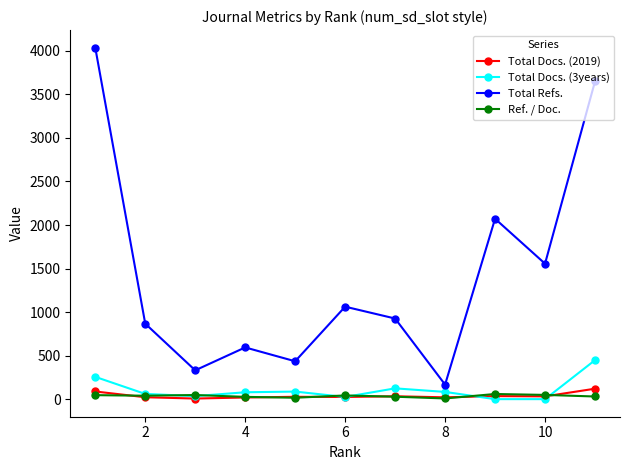

True or false: Total Refs. has more than 1 interior local peaks.

True